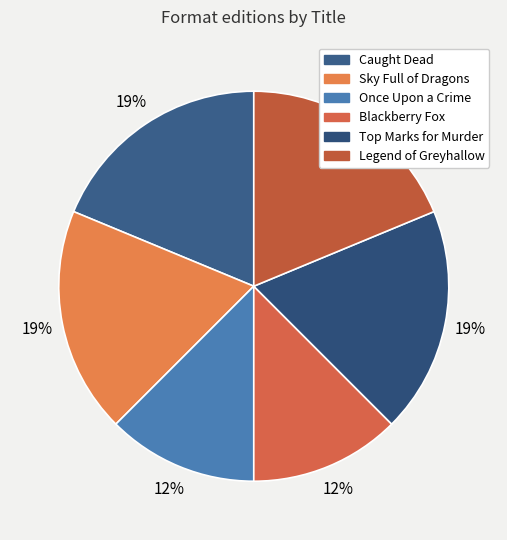

What percentage is the Blackberry Fox slice, to the nearest percent?

12%